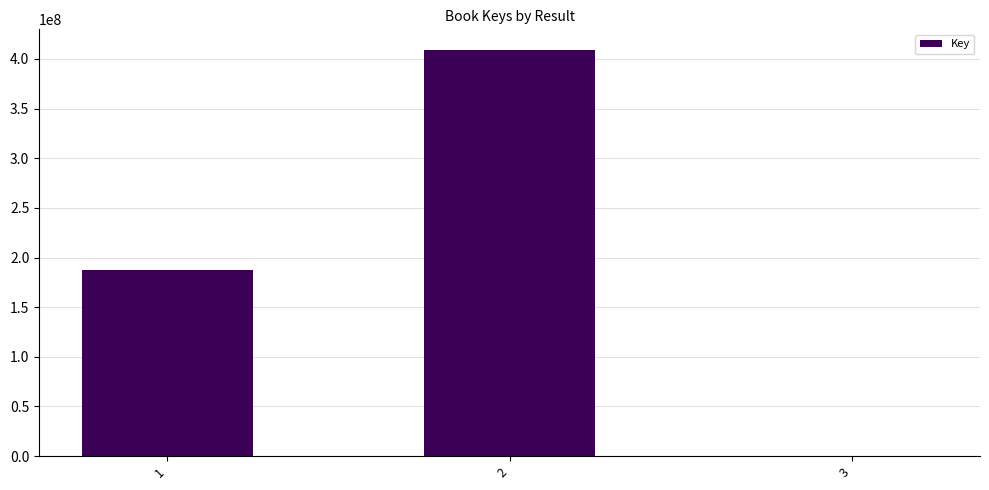

Read the value at 2.

409313880